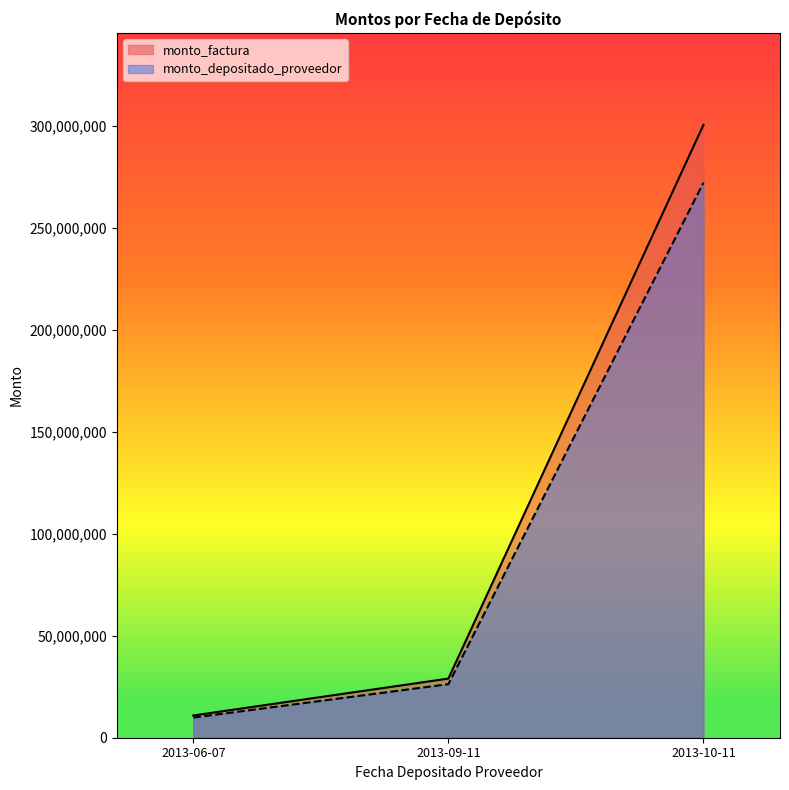

Reading left to right, what are all the values shown in this chart?

monto_factura: 2013-06-07=10899480	2013-09-11=28981053	2013-10-11=300377036
monto_depositado_proveedor: 2013-06-07=9869776	2013-09-11=26243134	2013-10-11=271999597